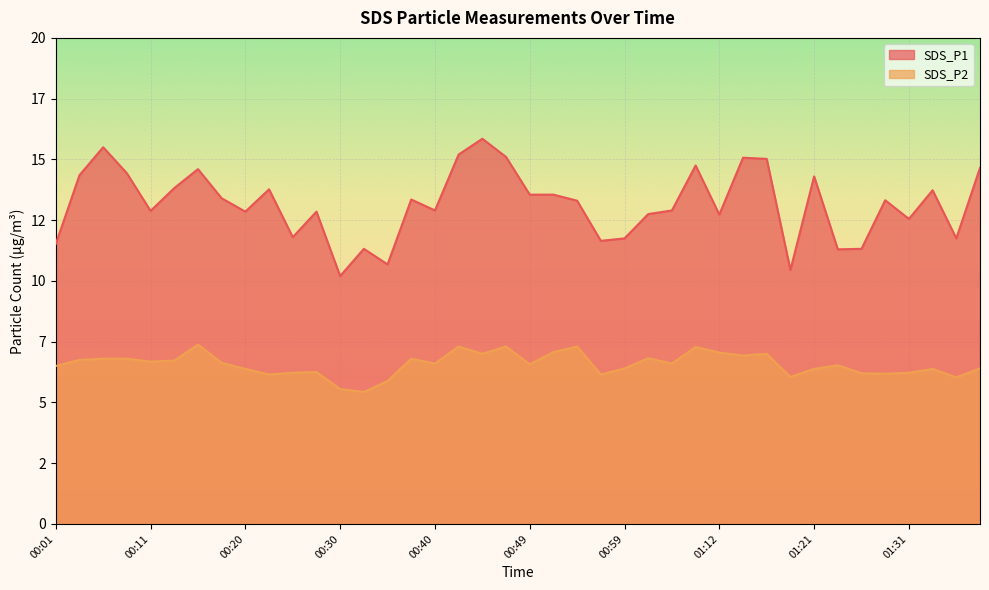

How many data points in SDS_P1 are above 13?

21